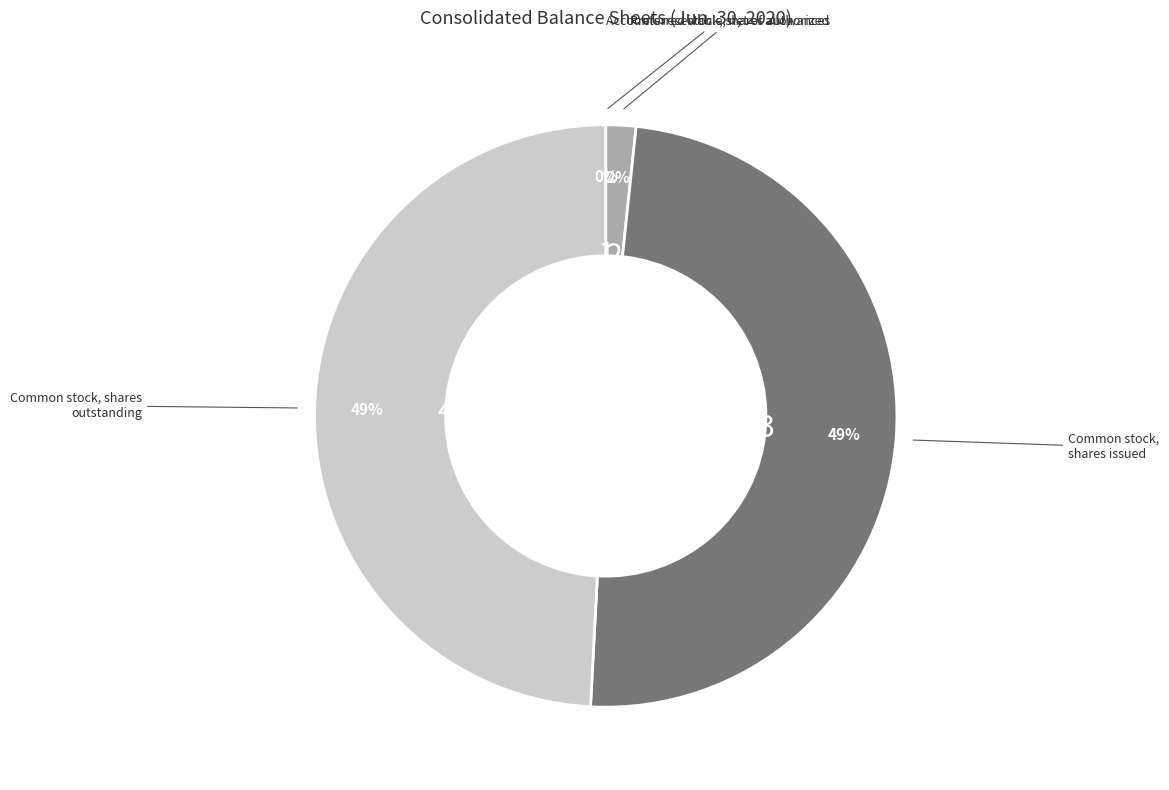

To the nearest percent, what is the average slice percentage?

25%